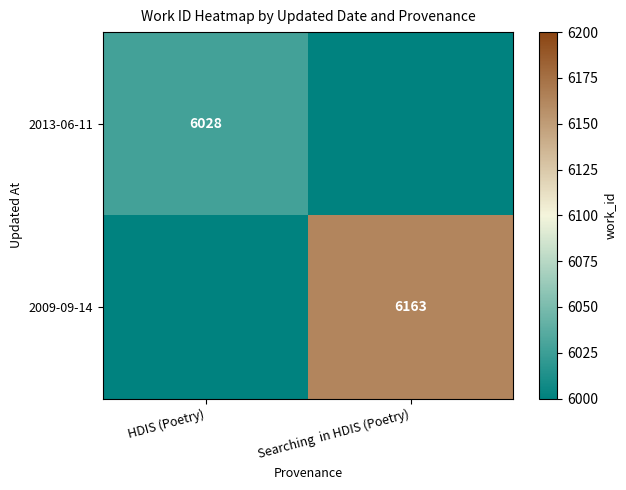

Is the value of 2009-09-14 at Searching  in HDIS (Poetry) greater than the value of 2013-06-11 at HDIS (Poetry)?

Yes